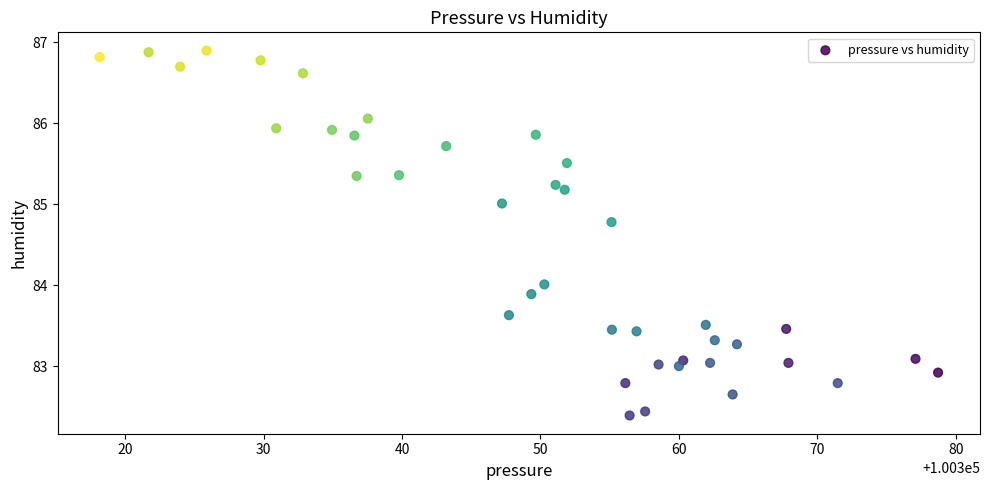

What is the range of Y values (max minus min)?

4.5